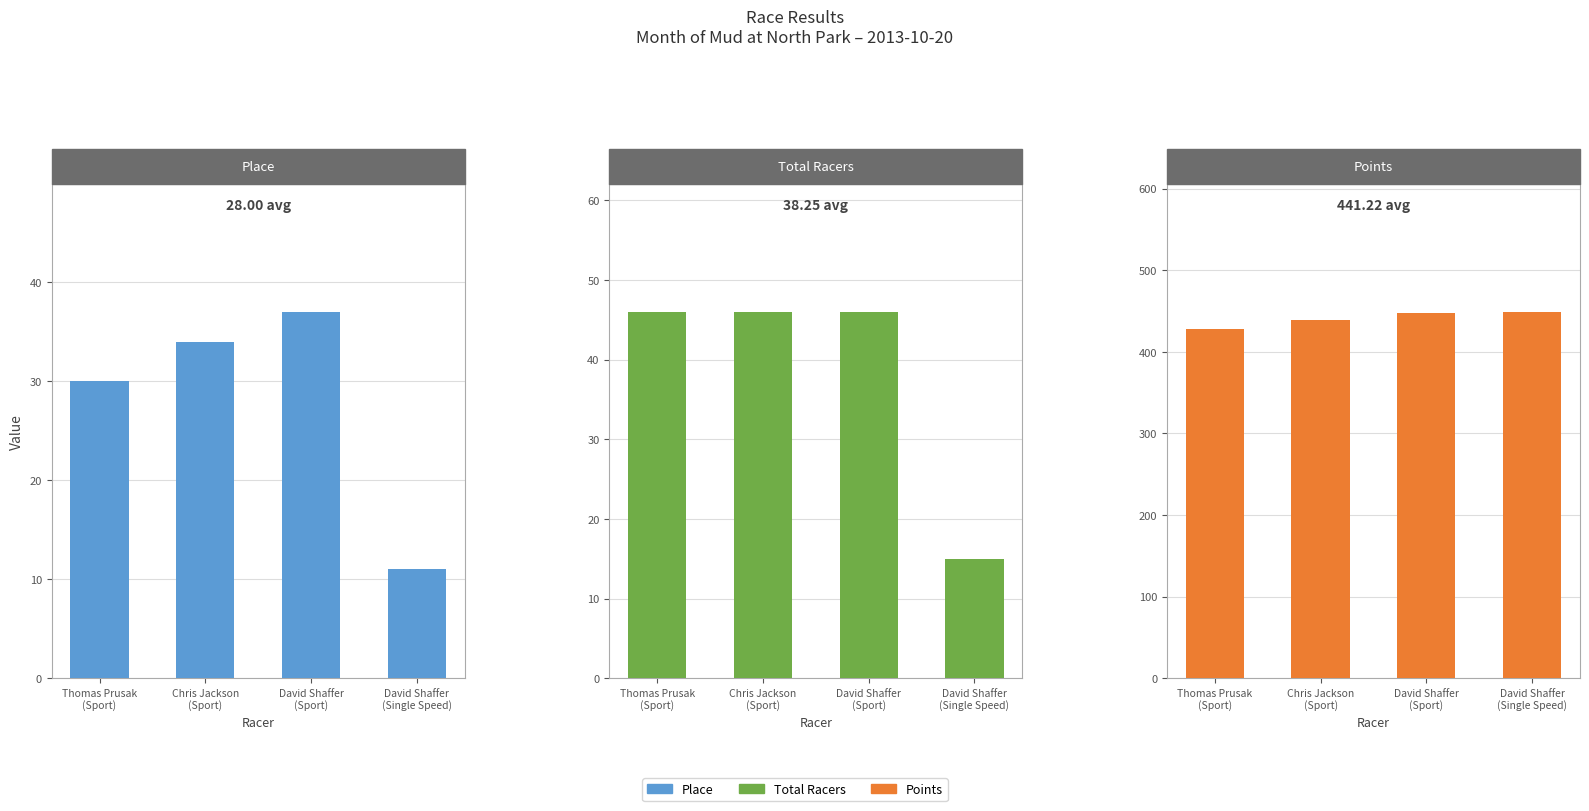

Is the value of Place at Chris Jackson
(Sport) greater than the value of Total Racers at Chris Jackson
(Sport)?

No